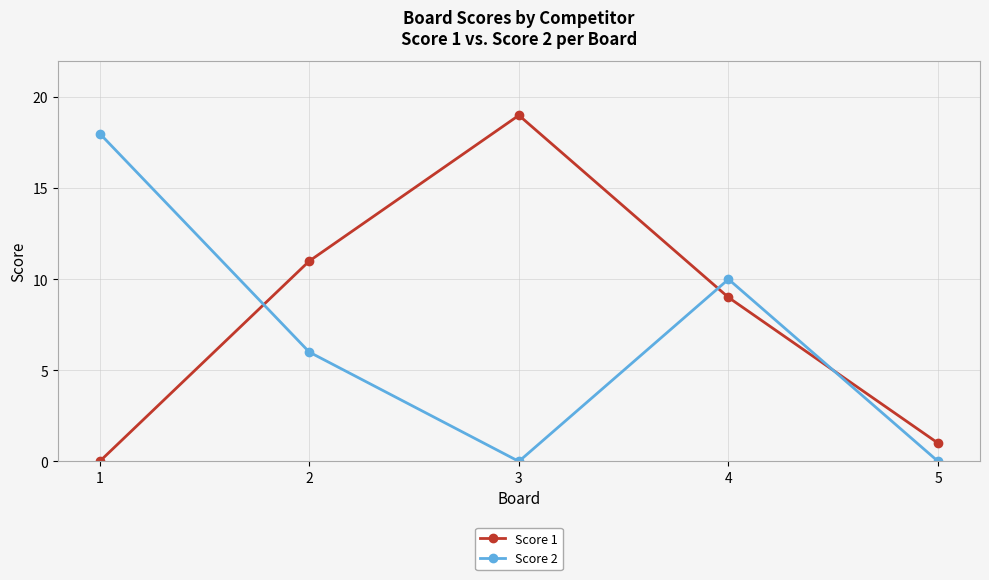

Reading right to left, list all the values displayed in this chart.

Score 1: 5=1	4=9	3=19	2=11	1=0
Score 2: 5=0	4=10	3=0	2=6	1=18